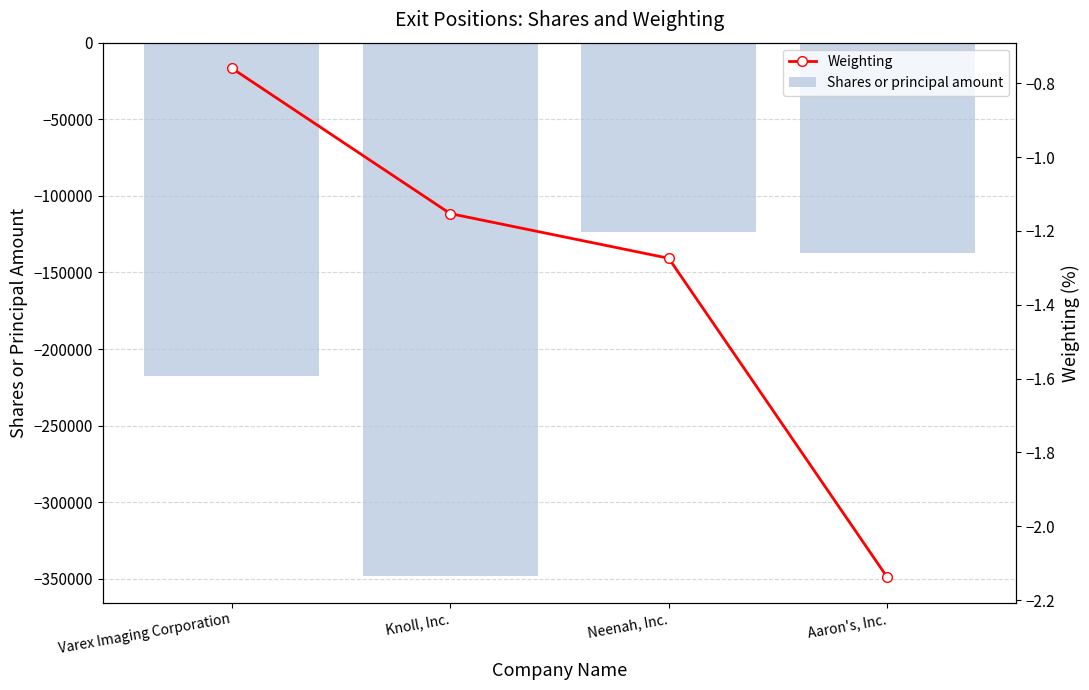

Which category has the lowest value in the Shares or principal amount series?

Knoll, Inc.